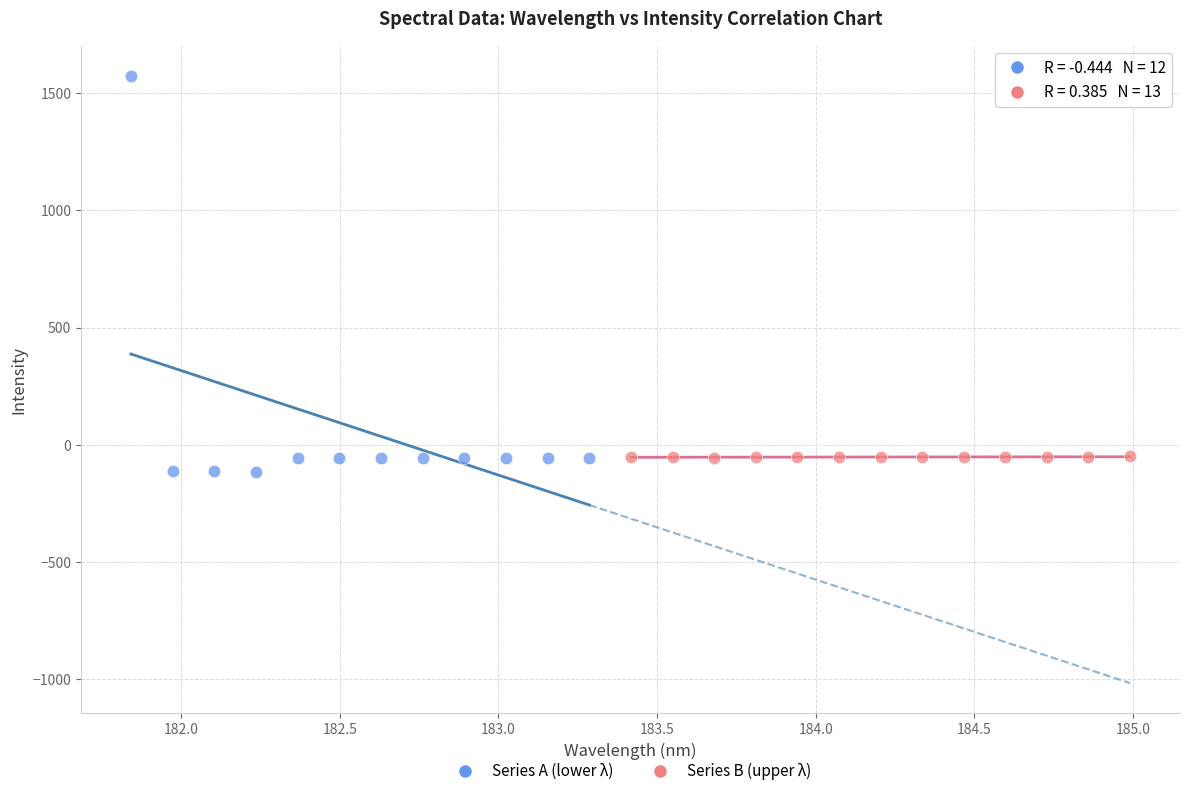

What are all the series names shown in the legend?

Series A (lower λ), Series B (upper λ)